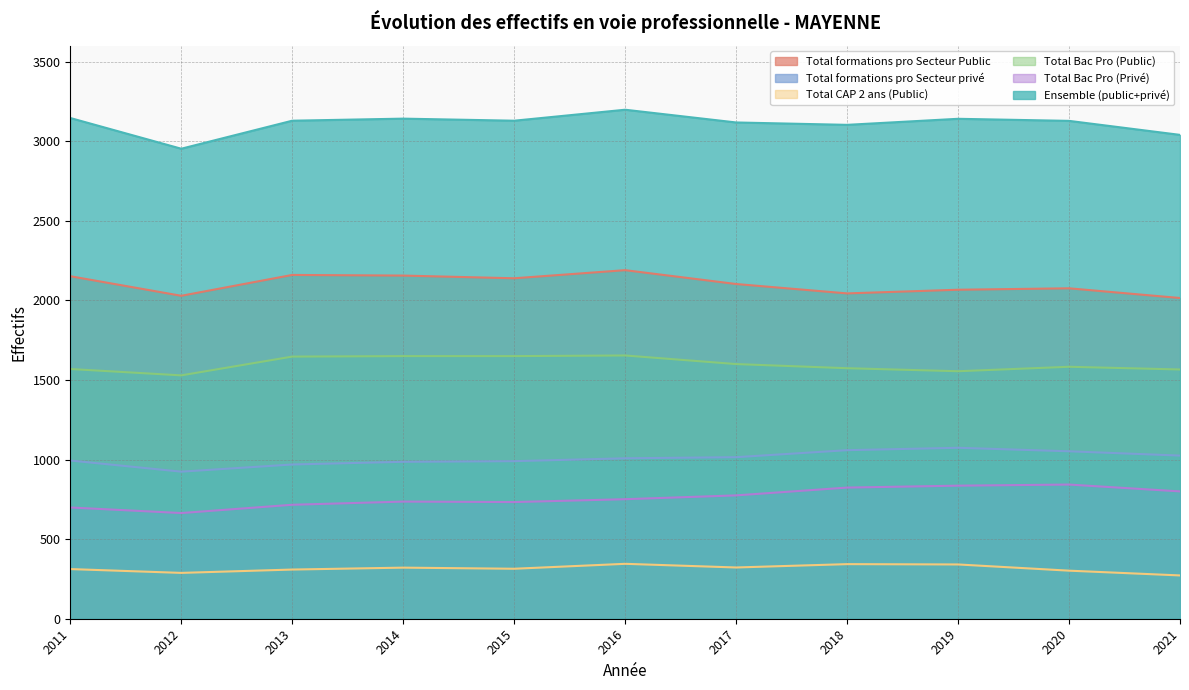

What is the sum of the Total formations pro Secteur privé values at 2012 and 2013?

1893